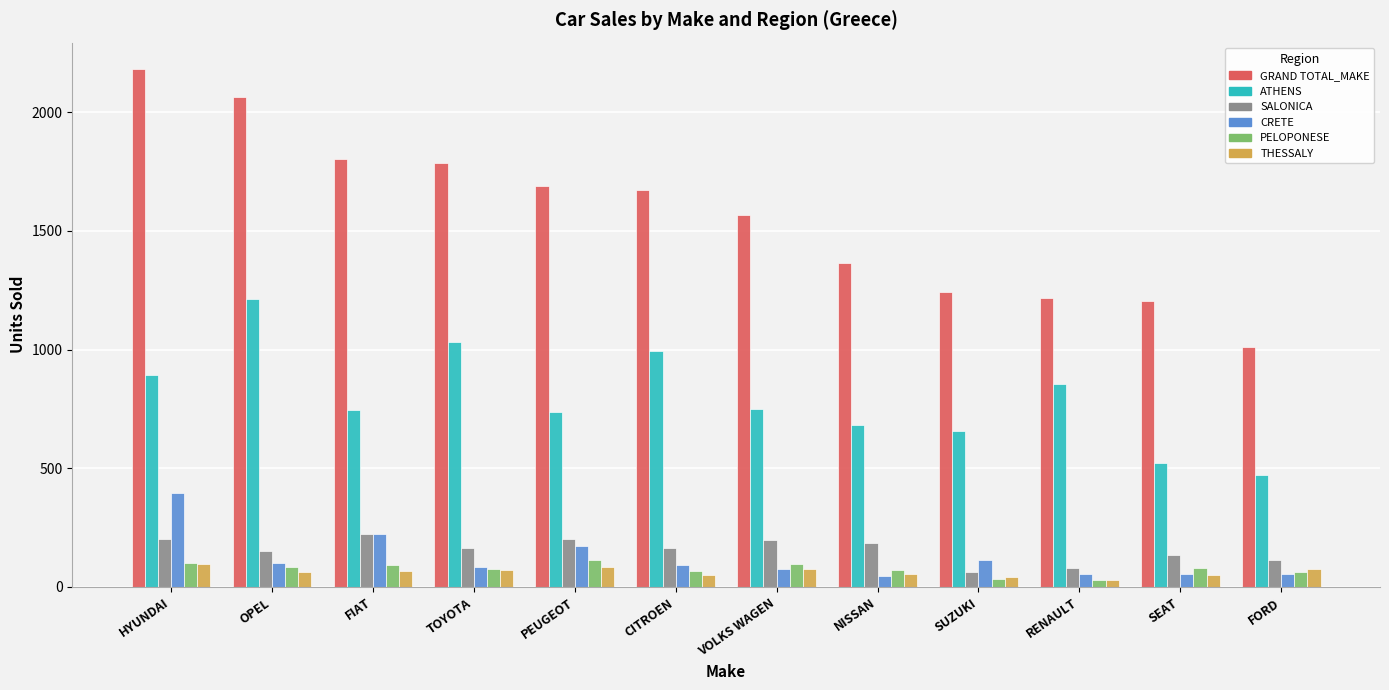

Which series has the largest total across all categories?

GRAND TOTAL_MAKE